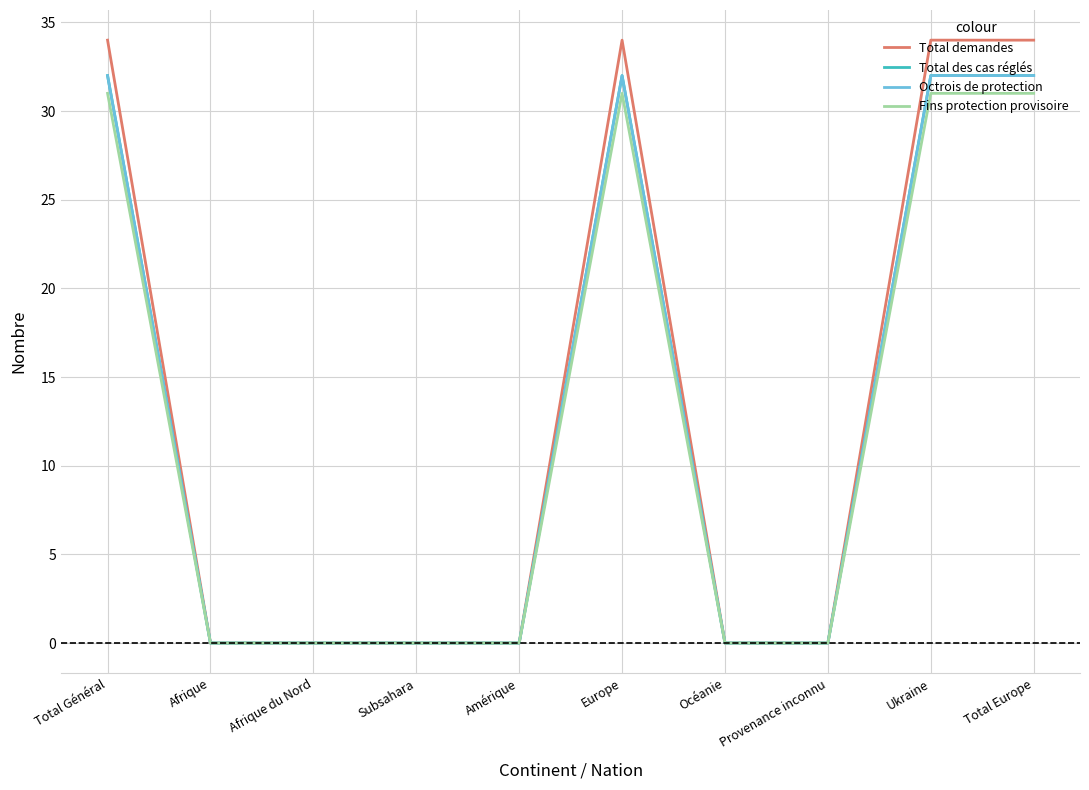

Between Ukraine and Océanie, which is larger?

Ukraine